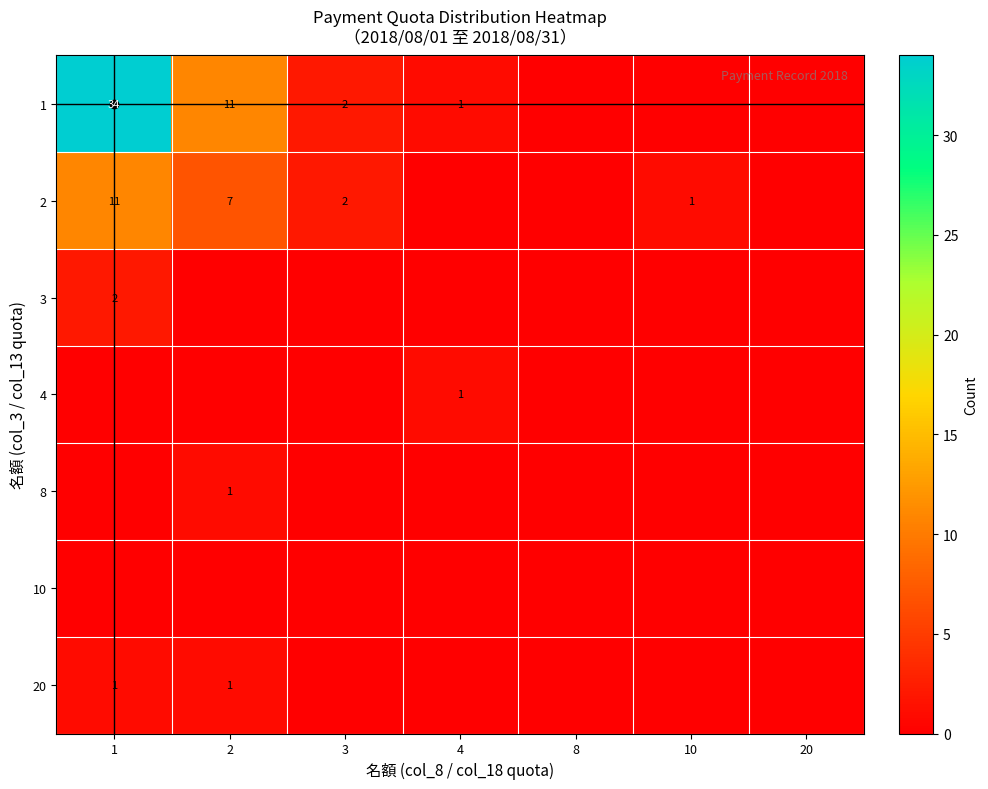

The value of 2 at 2 is 7. True or false?

True